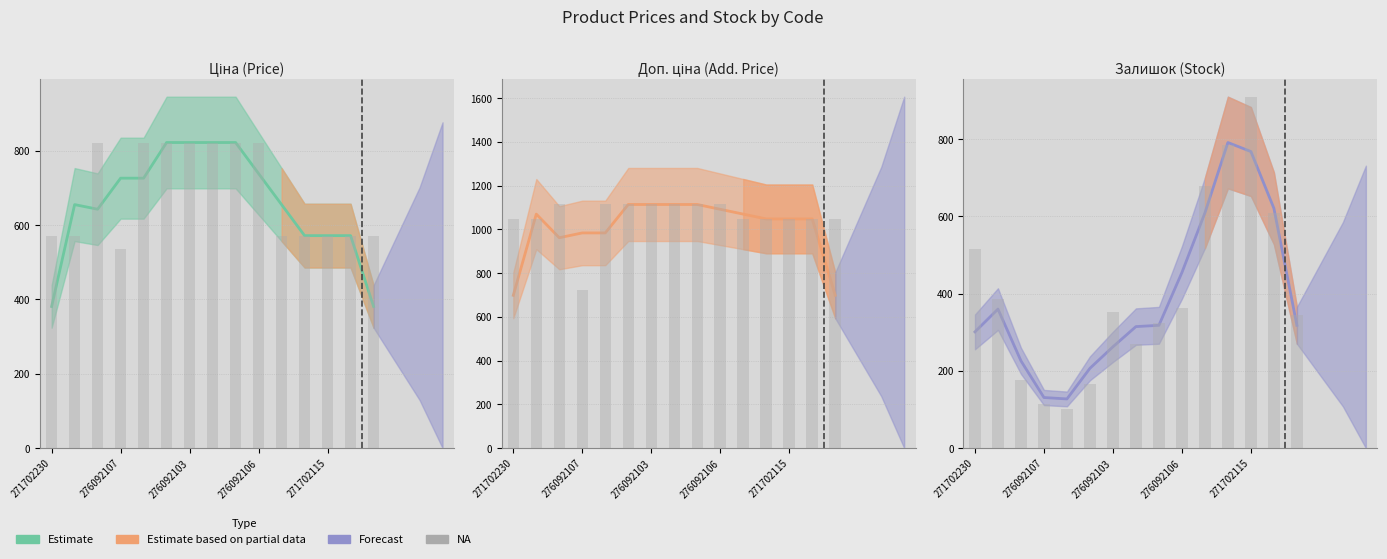

Rank the series by their average value, from lowest to highest.

Залишок, Ціна, Доп. ціна